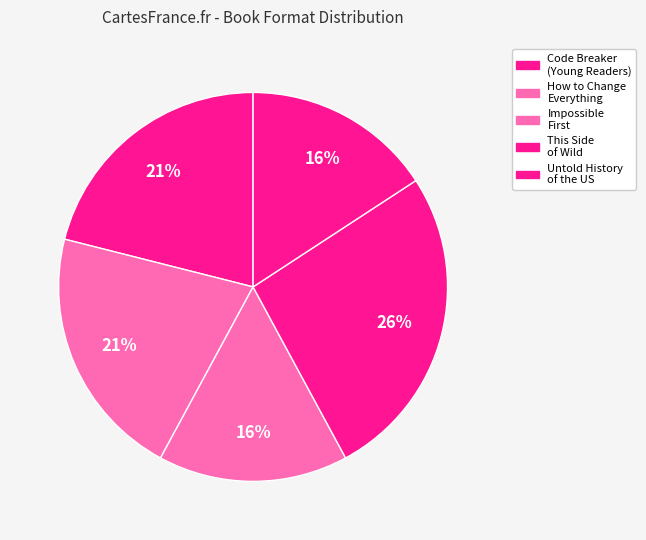

Is it true that This Side of Wild is 26% of the pie?

True